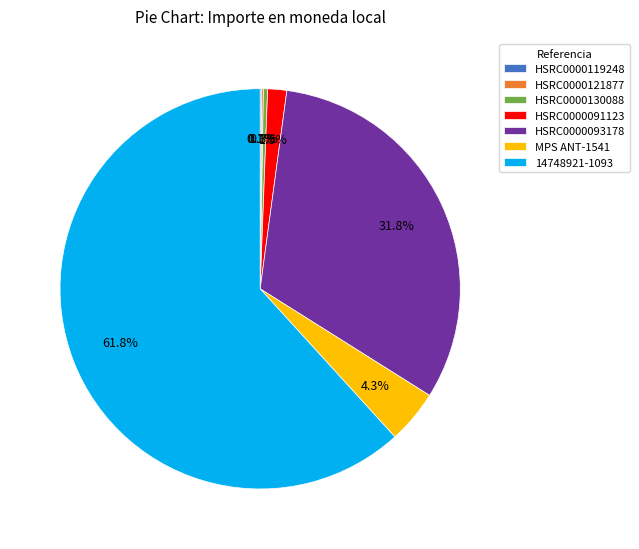

Which slice is the largest?

14748921-1093